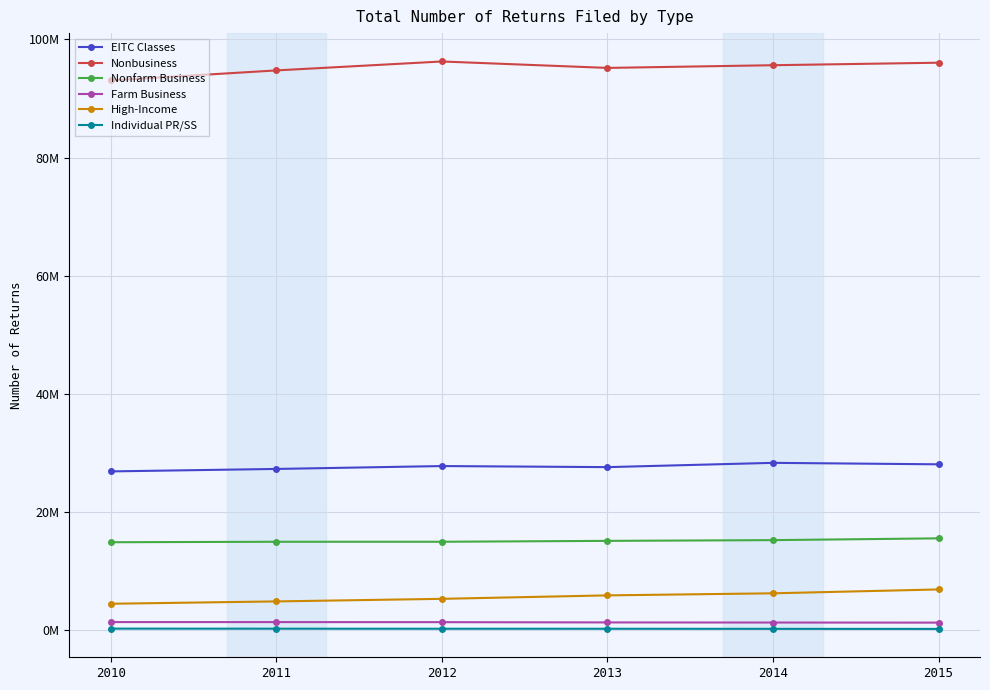

What is the maximum value for Individual PR/SS?

238232